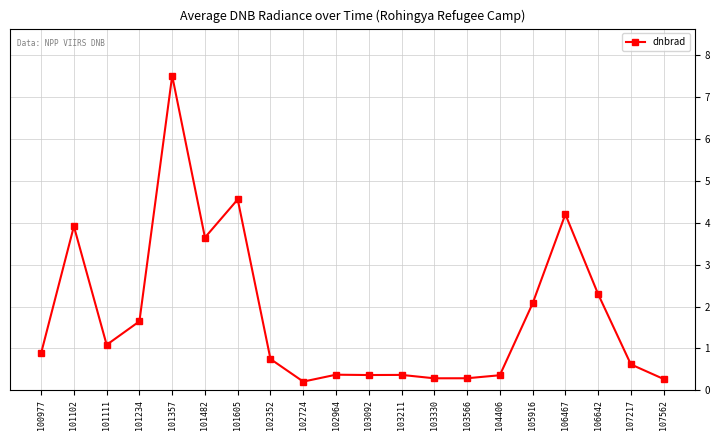

True or false: the data has more than 2 interior local peaks.

True